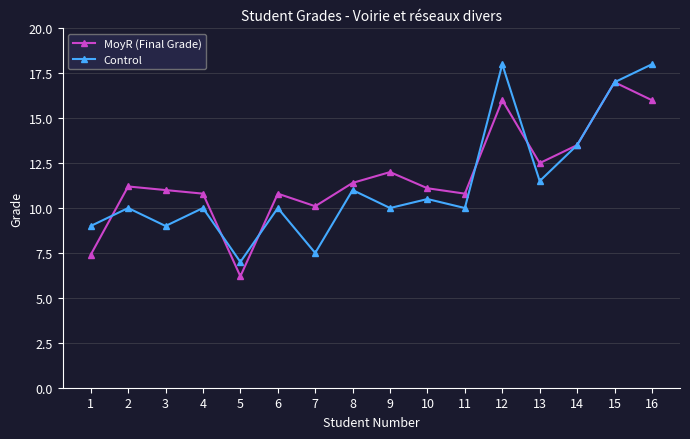

At how many categories does at least one series exceed 13?

4